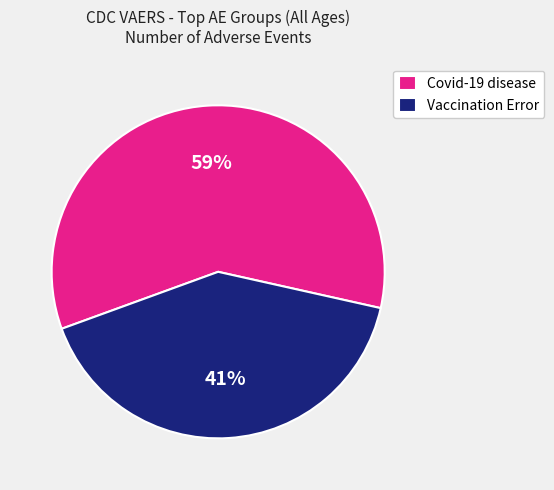

Combined, do Vaccination Error and Covid-19 disease account for over 50%?

Yes